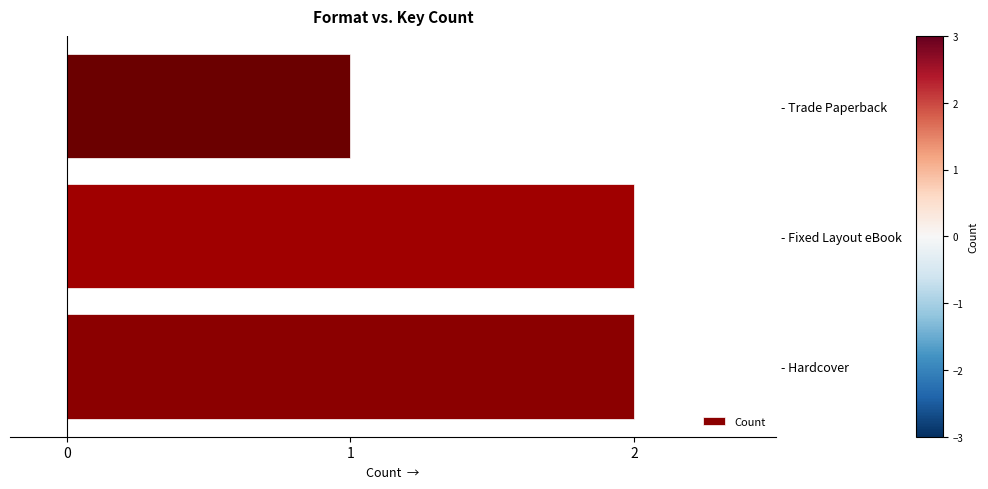

What is the sum of all values?

5